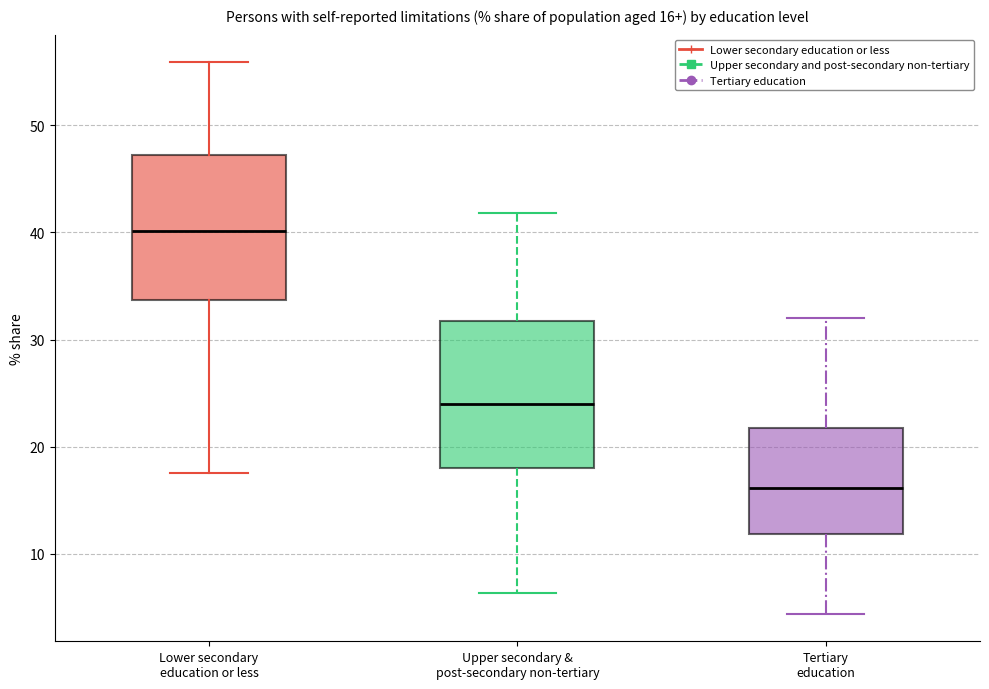

Which box has the lowest median line?

Tertiary education